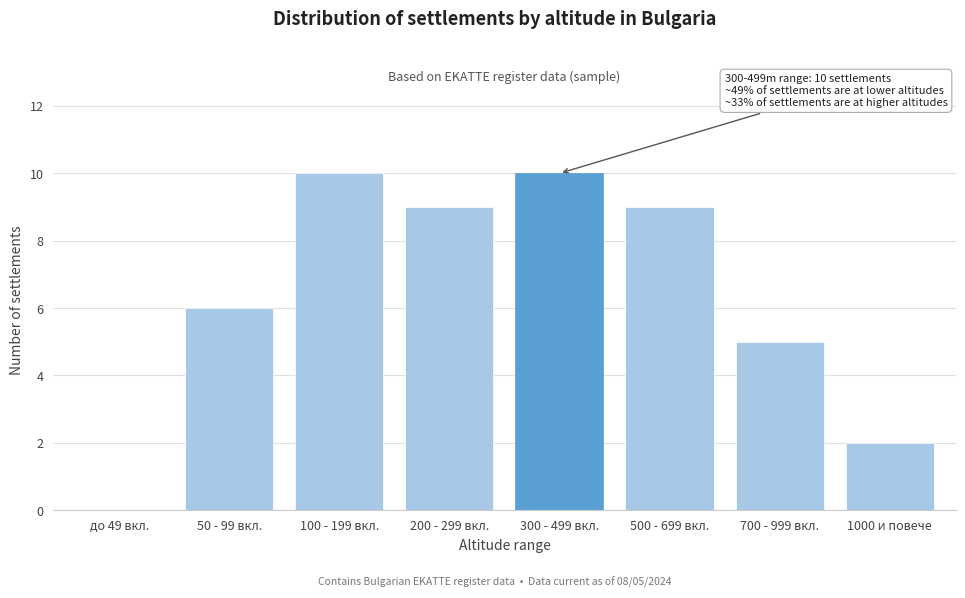

Reading right to left, extract all data points from this chart.

1000 и повече=2	700 - 999 вкл.=5	500 - 699 вкл.=9	300 - 499 вкл.=10	200 - 299 вкл.=9	100 - 199 вкл.=10	50 - 99 вкл.=6	до 49 вкл.=0